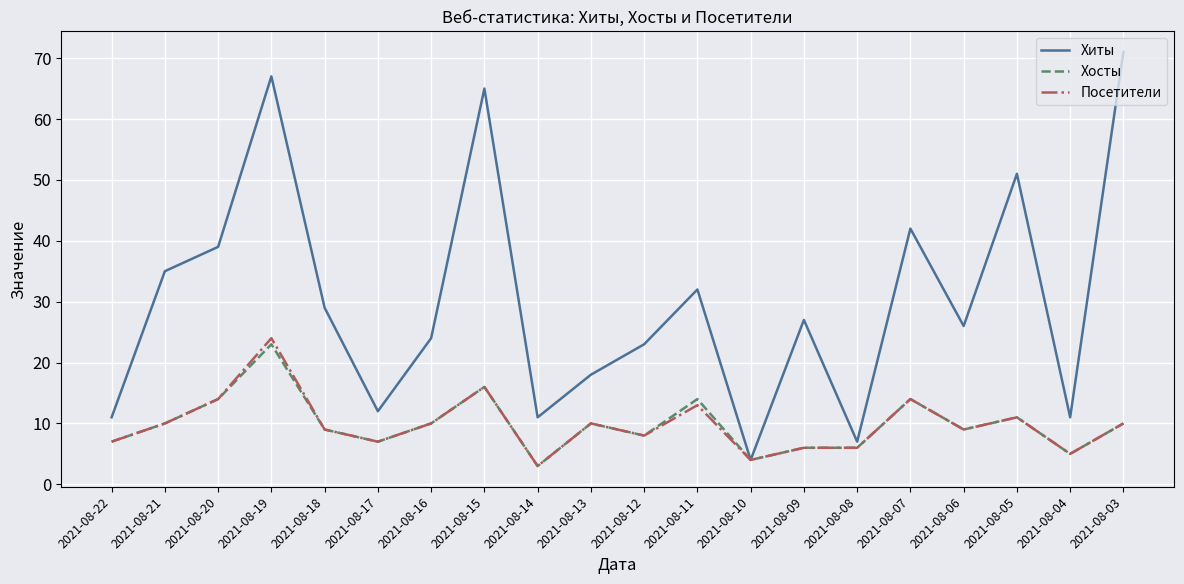

Reading left to right, list all the values displayed in this chart.

Хиты: 11	35	39	67	29	12	24	65	11	18	23	32	4	27	7	42	26	51	11	71
Хосты: 7	10	14	23	9	7	10	16	3	10	8	14	4	6	6	14	9	11	5	10
Посетители: 7	10	14	24	9	7	10	16	3	10	8	13	4	6	6	14	9	11	5	10